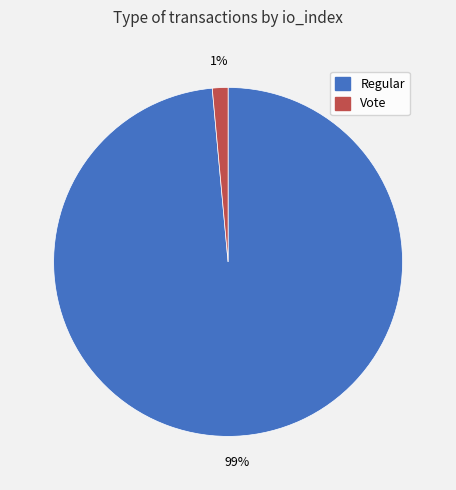

To the nearest percent, what percentage of the pie is Vote?

1%